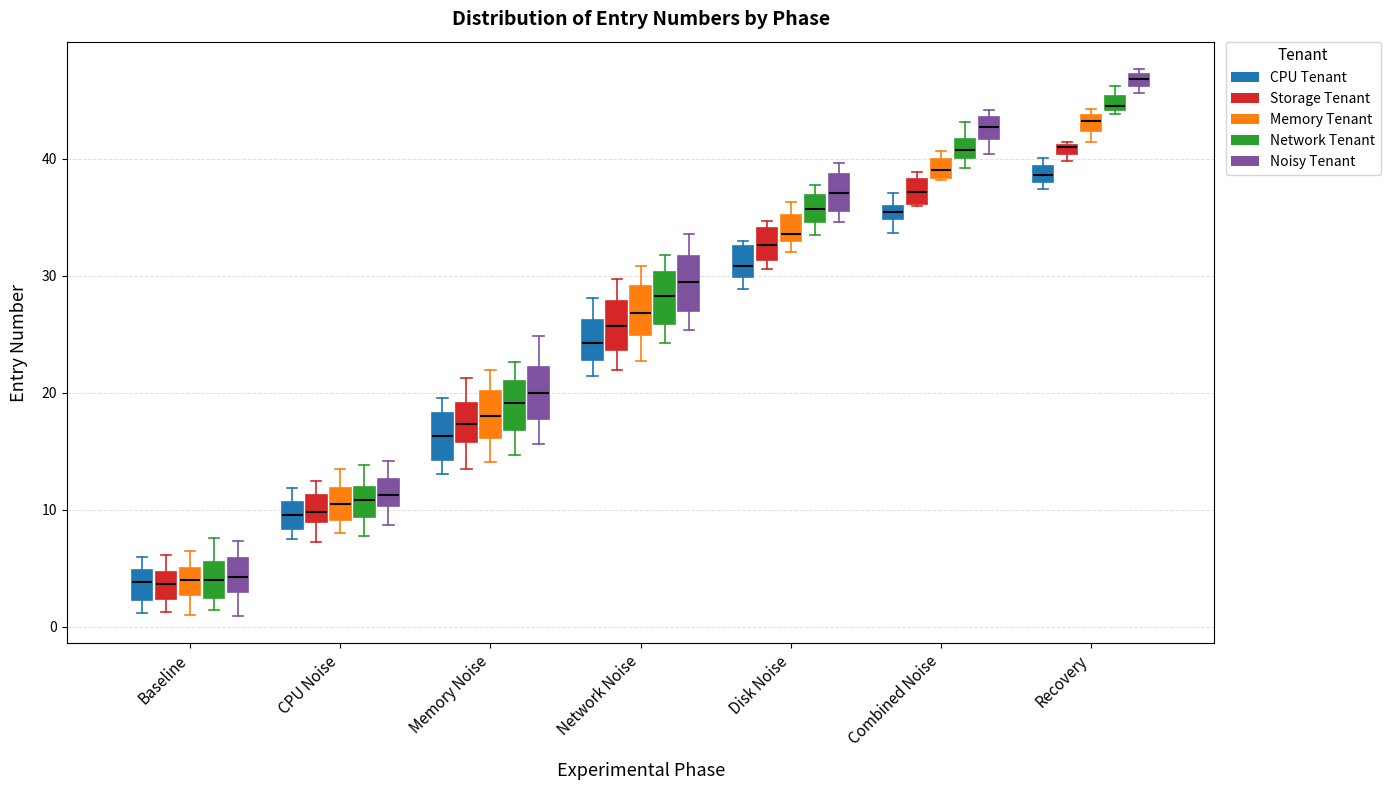

Which box has the highest median line?

Recovery (Noisy Tenant)